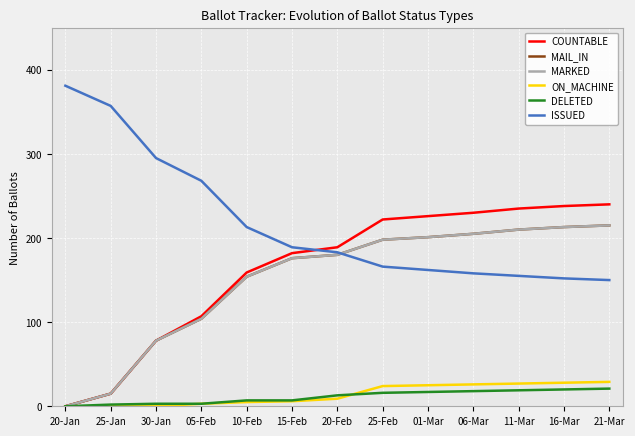

Reading left to right, extract all data points from this chart.

COUNTABLE: 20-Jan=0	25-Jan=15	30-Jan=78	05-Feb=107	10-Feb=159	15-Feb=182	20-Feb=189	25-Feb=222	01-Mar=226	06-Mar=230	11-Mar=235	16-Mar=238	21-Mar=240
MAIL_IN: 20-Jan=0	25-Jan=15	30-Jan=78	05-Feb=104	10-Feb=154	15-Feb=176	20-Feb=180	25-Feb=198	01-Mar=201	06-Mar=205	11-Mar=210	16-Mar=213	21-Mar=215
MARKED: 20-Jan=0	25-Jan=15	30-Jan=78	05-Feb=104	10-Feb=154	15-Feb=176	20-Feb=180	25-Feb=198	01-Mar=201	06-Mar=205	11-Mar=210	16-Mar=213	21-Mar=215
ON_MACHINE: 20-Jan=0	25-Jan=0	30-Jan=0	05-Feb=3	10-Feb=5	15-Feb=6	20-Feb=9	25-Feb=24	01-Mar=25	06-Mar=26	11-Mar=27	16-Mar=28	21-Mar=29
DELETED: 20-Jan=0	25-Jan=2	30-Jan=3	05-Feb=3	10-Feb=7	15-Feb=7	20-Feb=13	25-Feb=16	01-Mar=17	06-Mar=18	11-Mar=19	16-Mar=20	21-Mar=21
ISSUED: 20-Jan=381	25-Jan=357	30-Jan=295	05-Feb=268	10-Feb=213	15-Feb=189	20-Feb=183	25-Feb=166	01-Mar=162	06-Mar=158	11-Mar=155	16-Mar=152	21-Mar=150